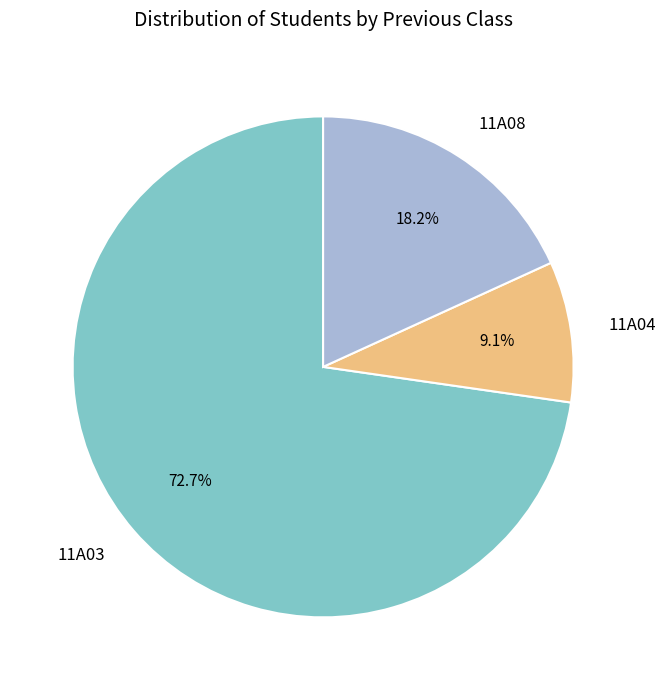

To the nearest percent, what is the difference between the largest and smallest slice percentages?

64%